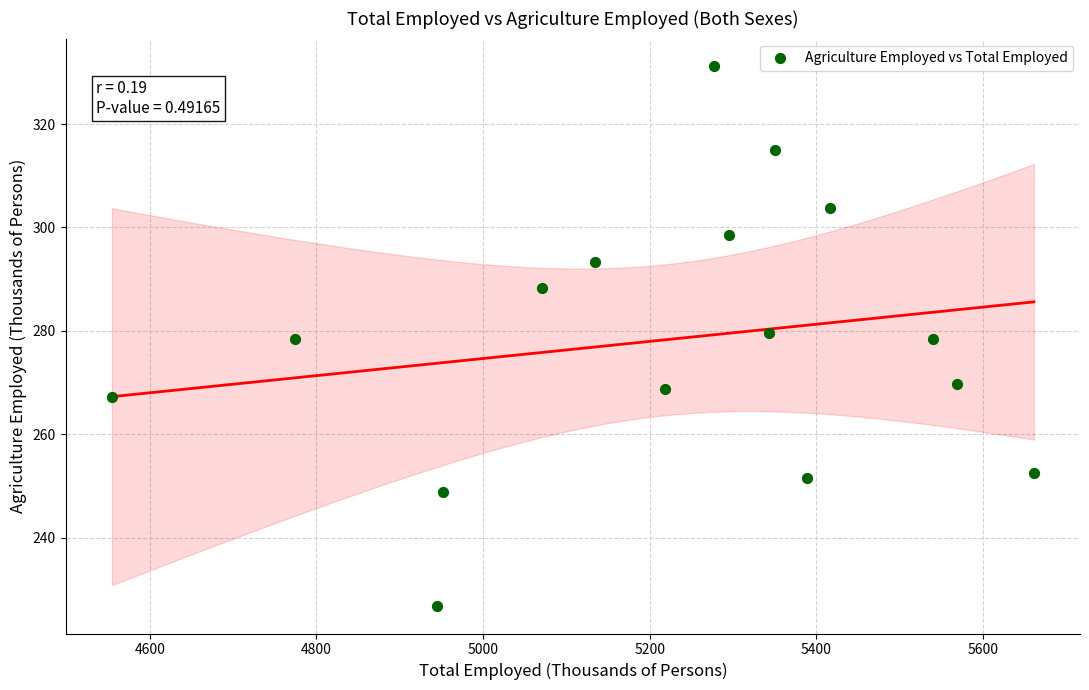

What is the range of Y values (max minus min)?

104.6